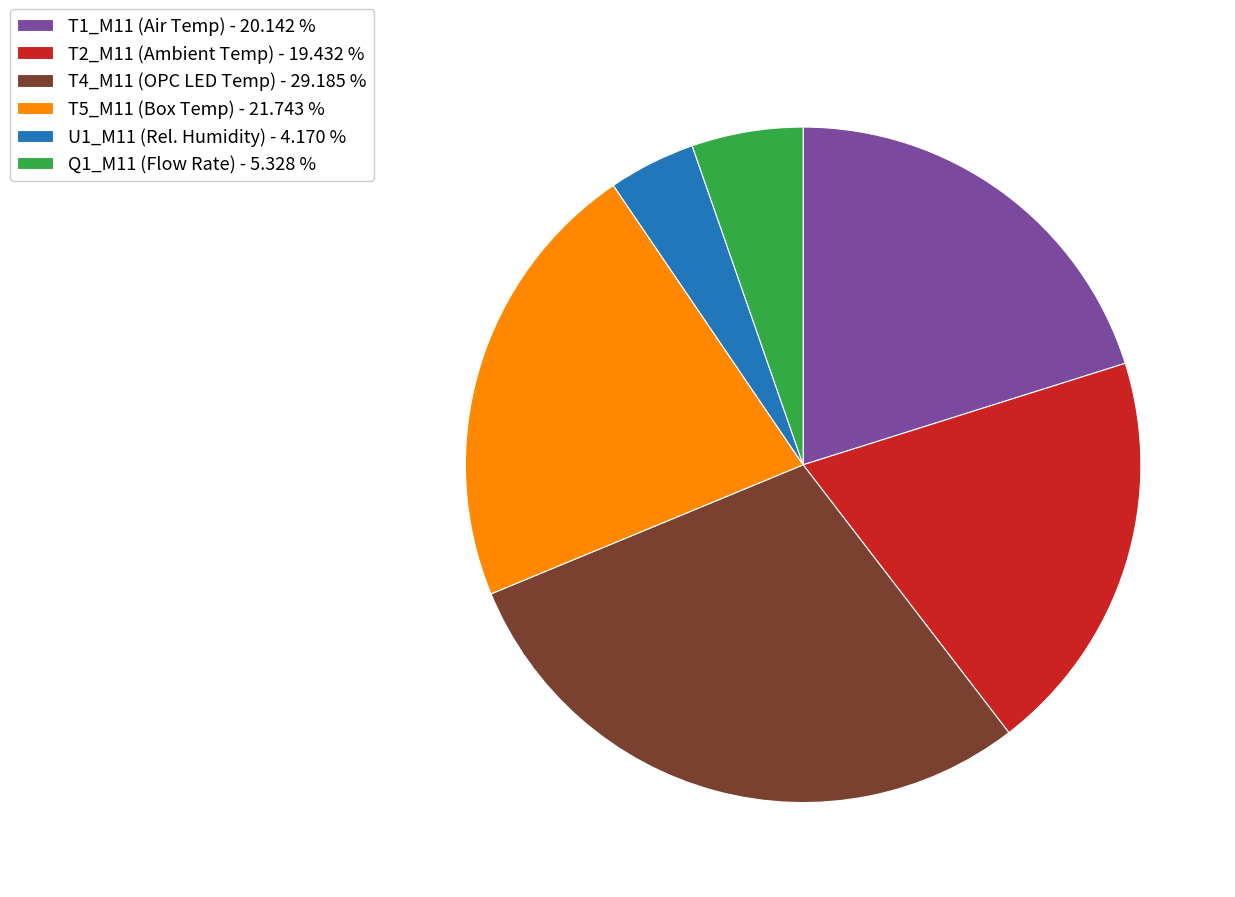

Is there any slice that represents more than half of the pie?

No